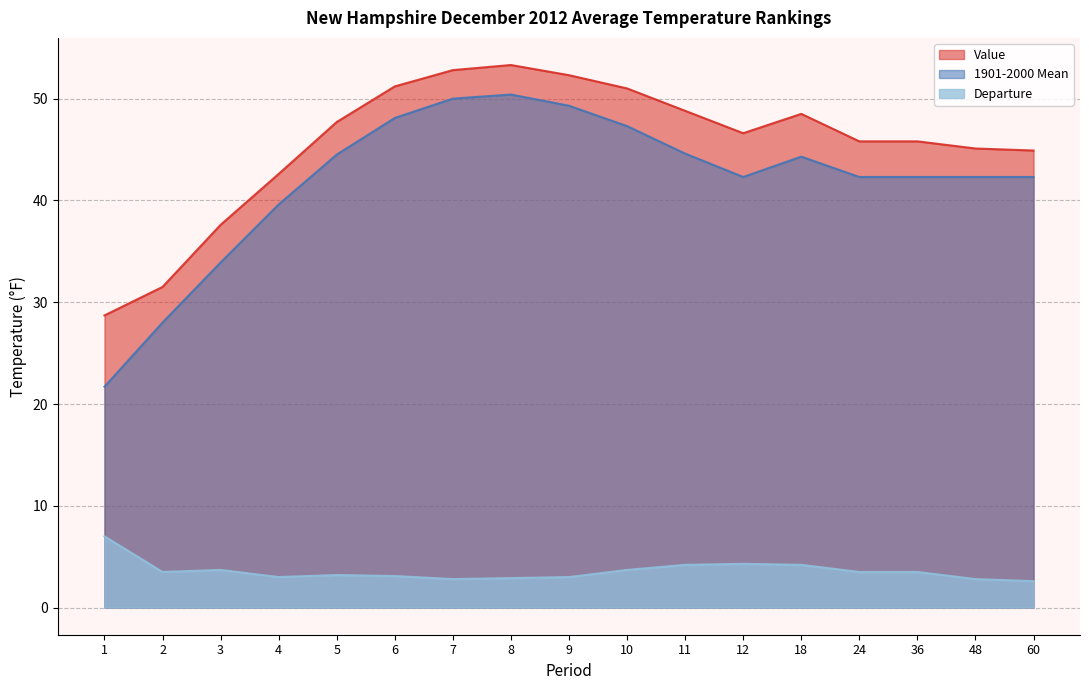

Which category has the highest value across all series?

8